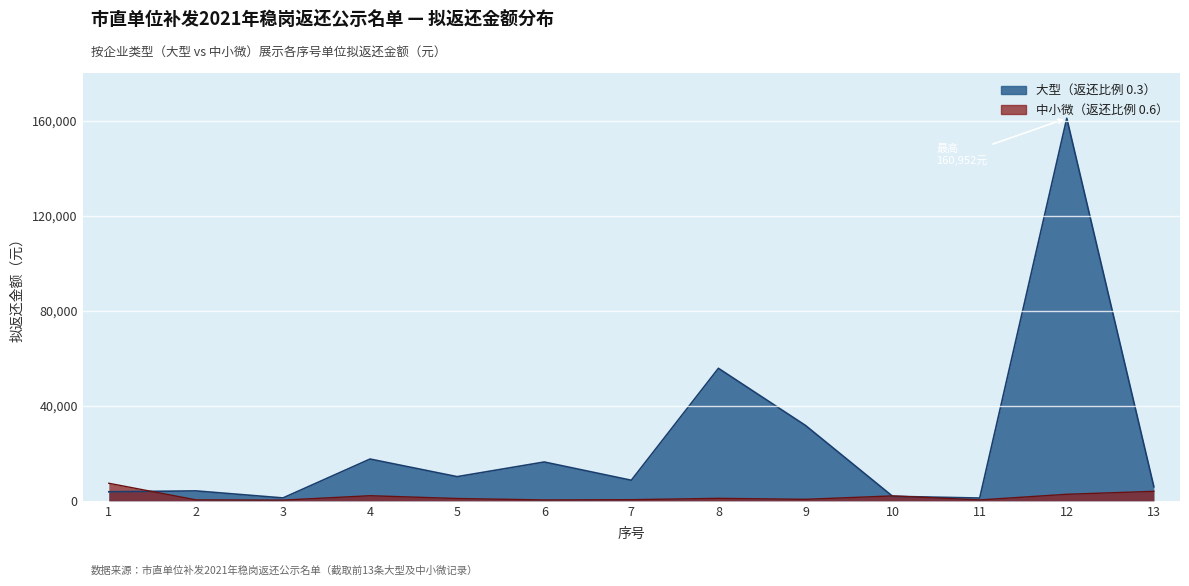

The 大型 series shows 5908 at 13. True or false?

True